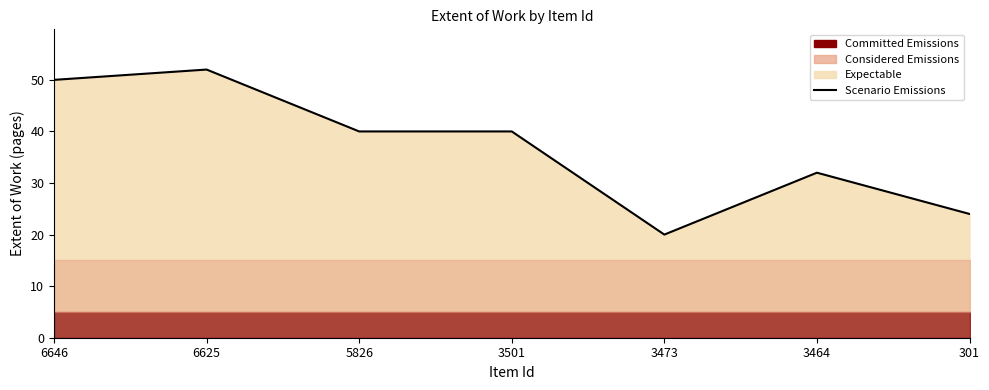

Where is the data nearest to the value 36?

5826